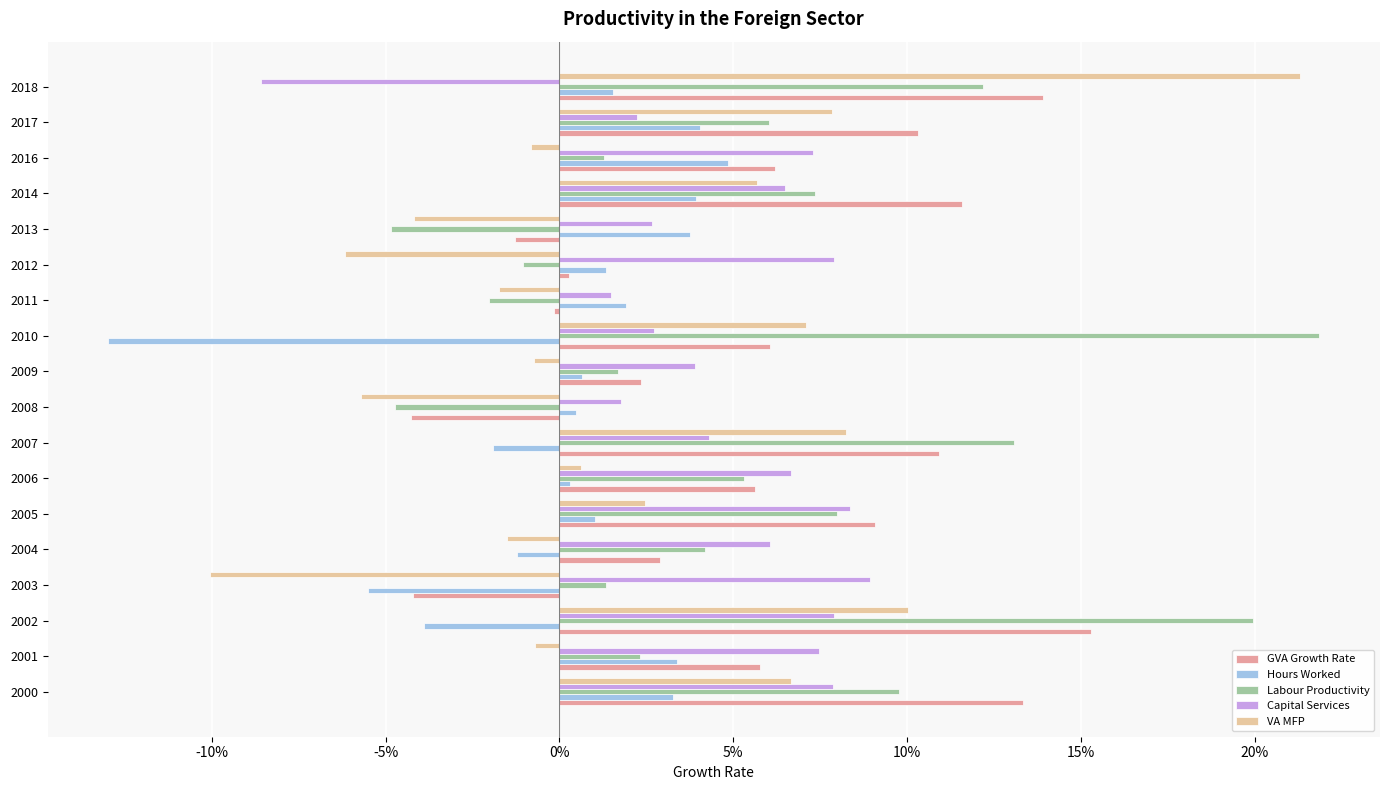

What is the maximum value shown in the chart?

0.2